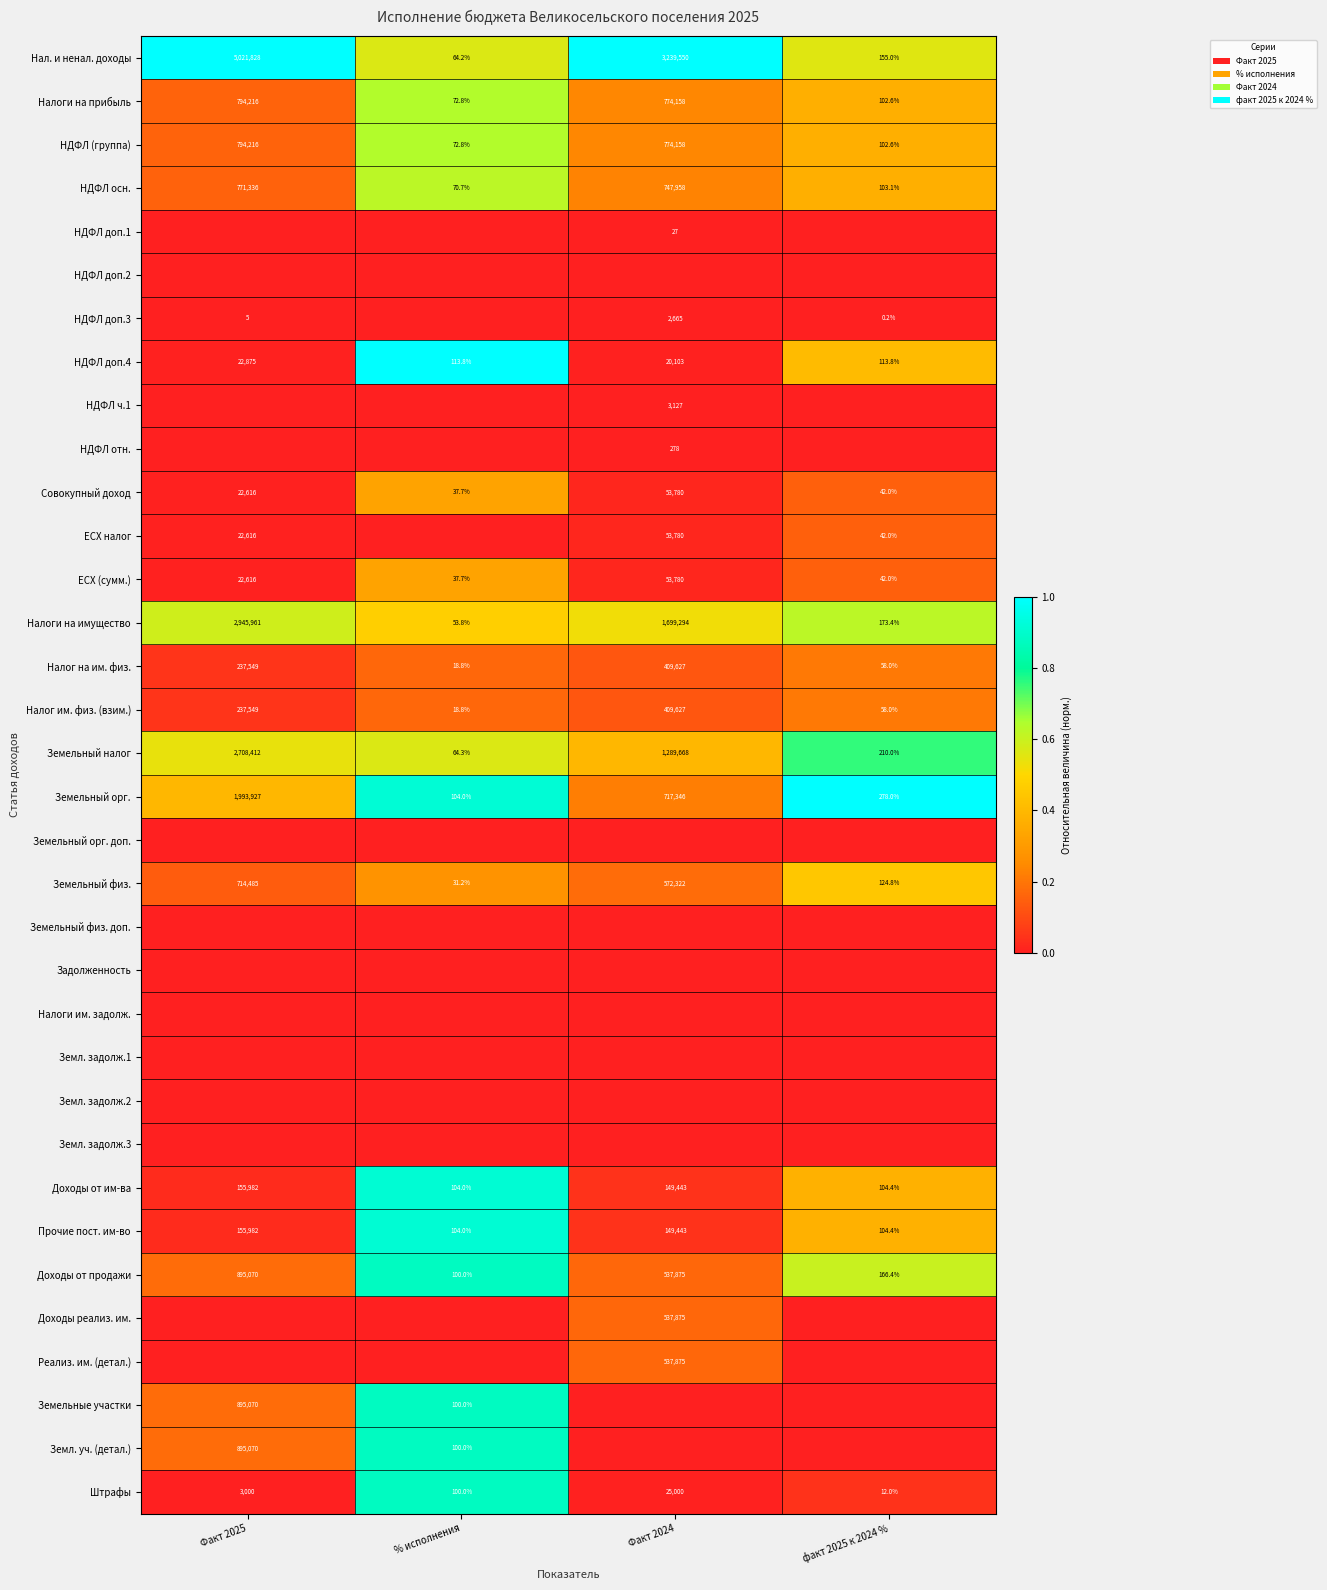

What is the difference between the maximum and minimum values in the Штрафы series?

24988.0